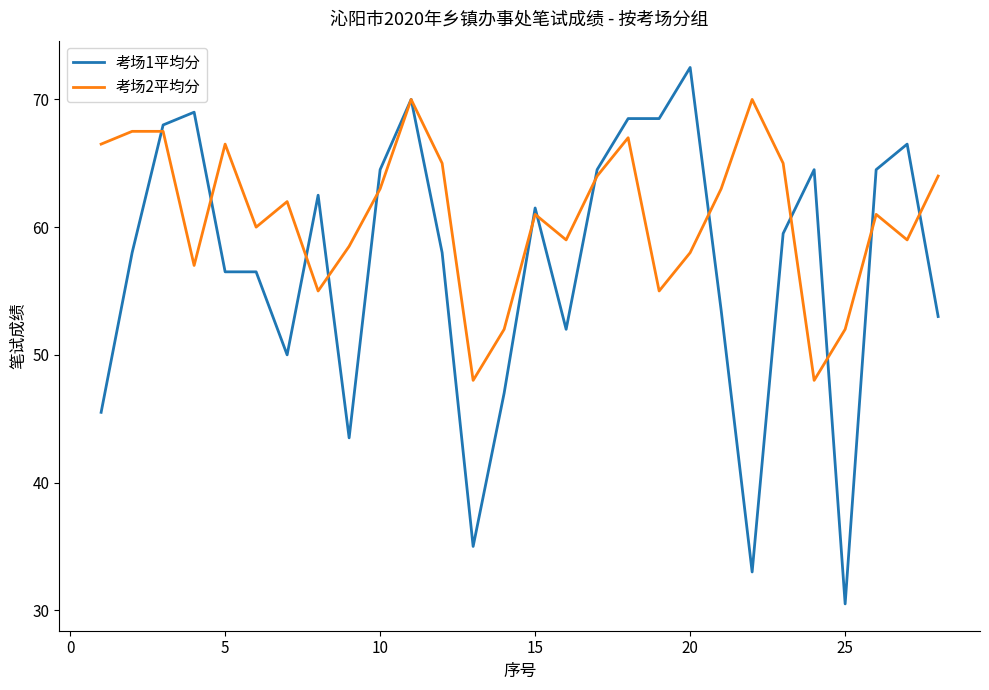

Rank the series by their maximum value, from highest to lowest.

考场1平均分, 考场2平均分